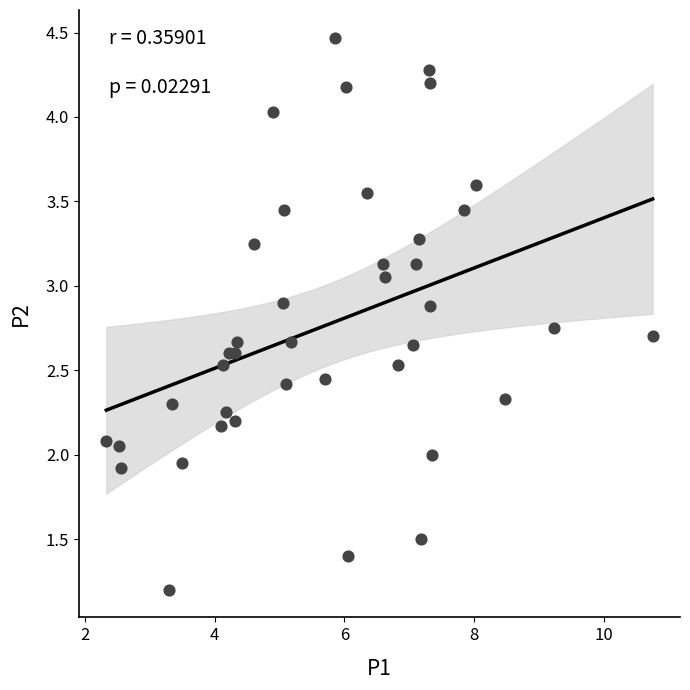

What is the range of X values (max minus min)?

8.4